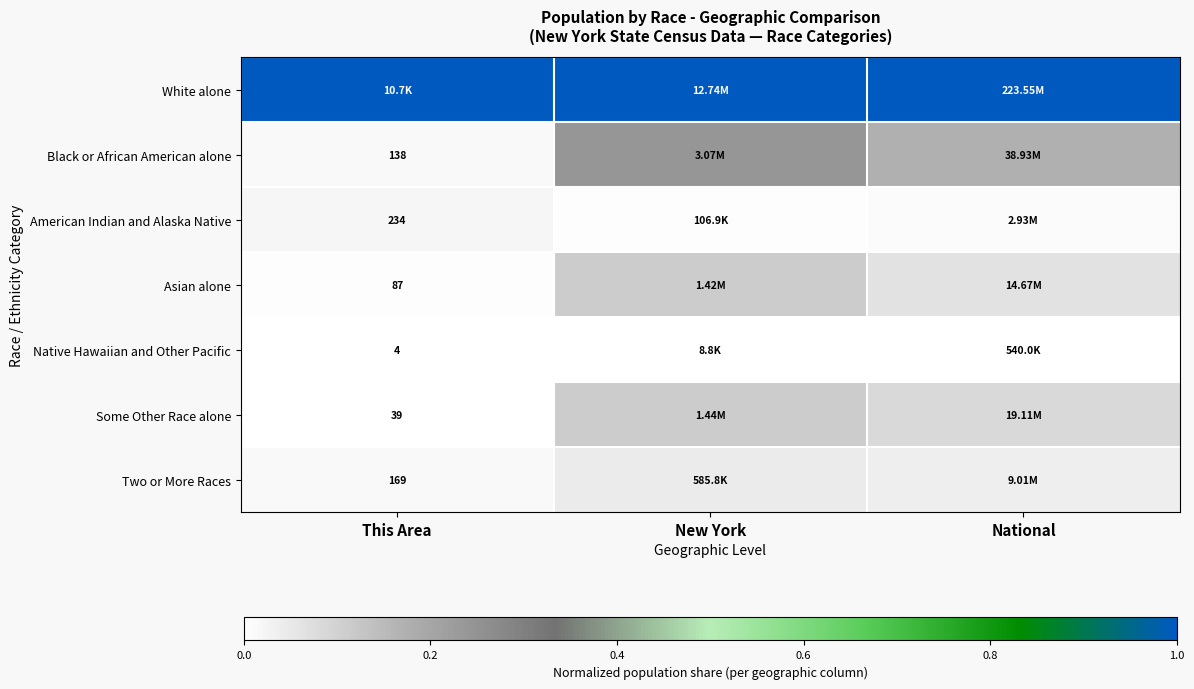

Count the number of data series in this chart.

7